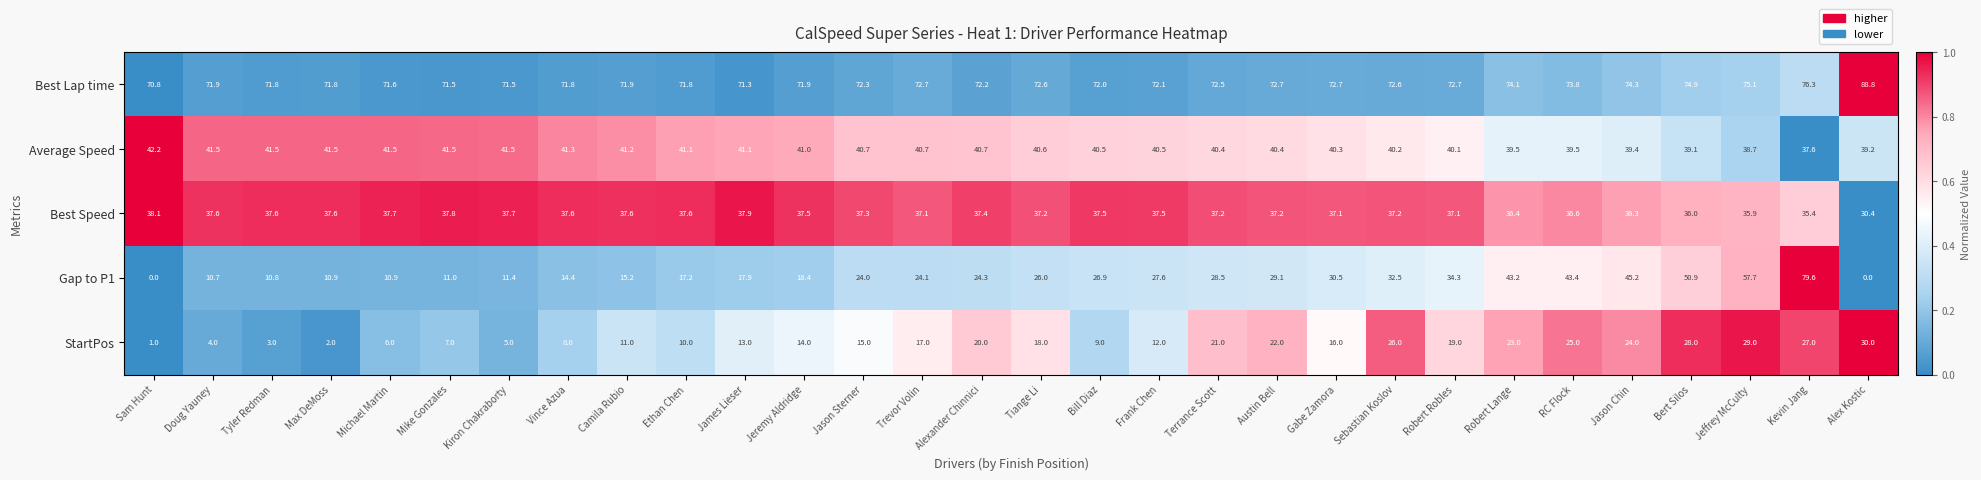

The Best Speed series shows 7.9 at Mike Gonzales. True or false?

False